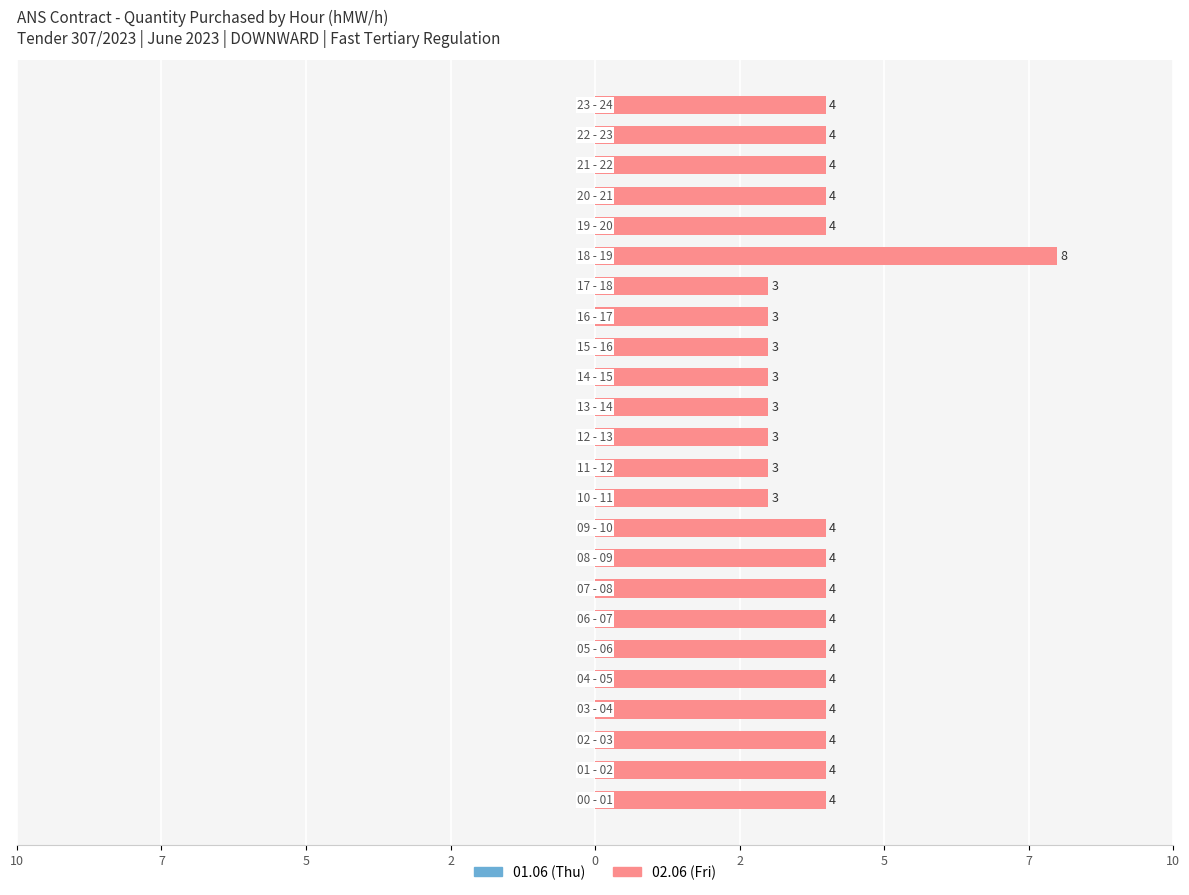

Rank the categories by value from highest to lowest.

18 - 19, 00 - 01, 01 - 02, 02 - 03, 03 - 04, 04 - 05, 05 - 06, 06 - 07, 07 - 08, 08 - 09, 09 - 10, 19 - 20, 20 - 21, 21 - 22, 22 - 23, 23 - 24, 10 - 11, 11 - 12, 12 - 13, 13 - 14, 14 - 15, 15 - 16, 16 - 17, 17 - 18